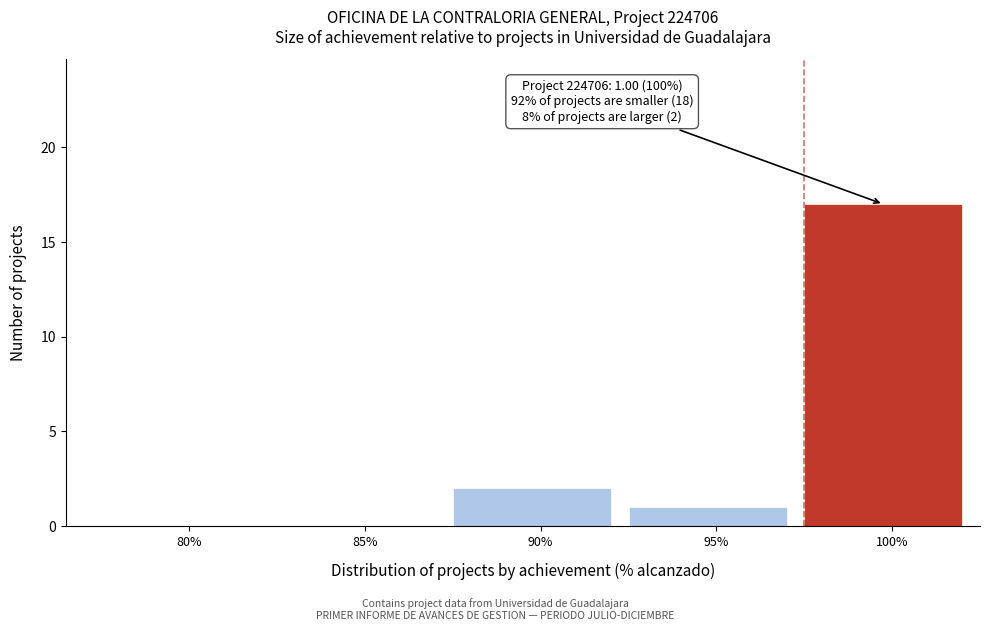

Reading left to right, what are all the values shown in this chart?

80%=0	85%=0	90%=2	95%=1	100%=17